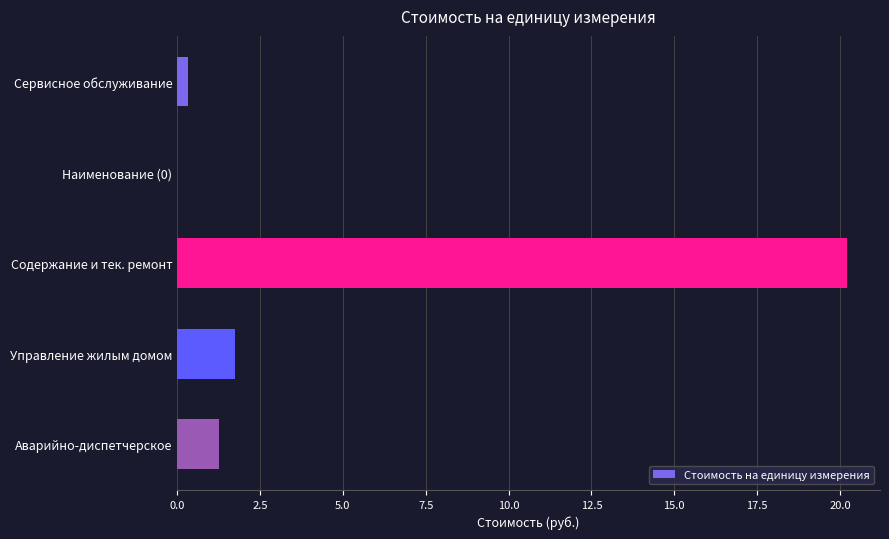

What is the average value?

4.7